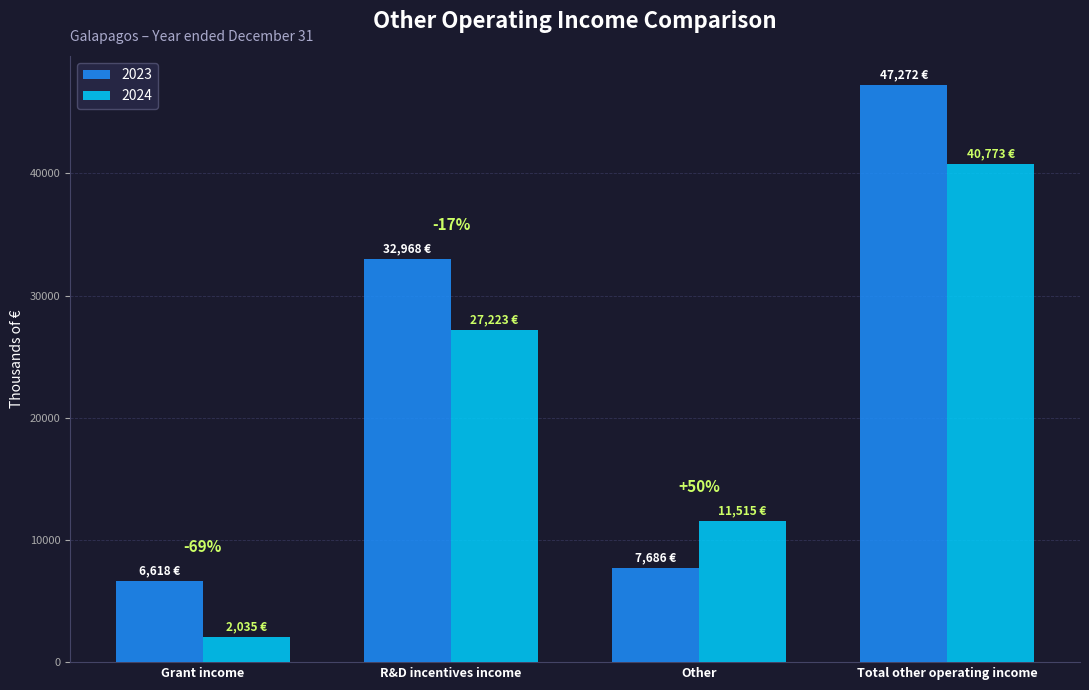

Are the bars grouped side by side (vs. stacked)?

Yes